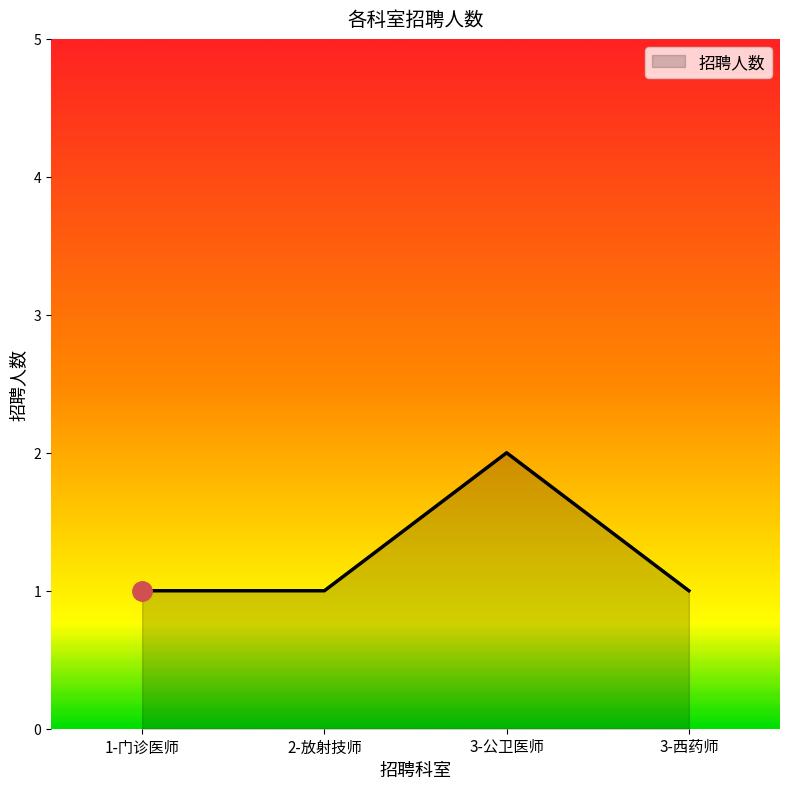

What is the sum of the values at 3-公卫医师 and 3-西药师?

3